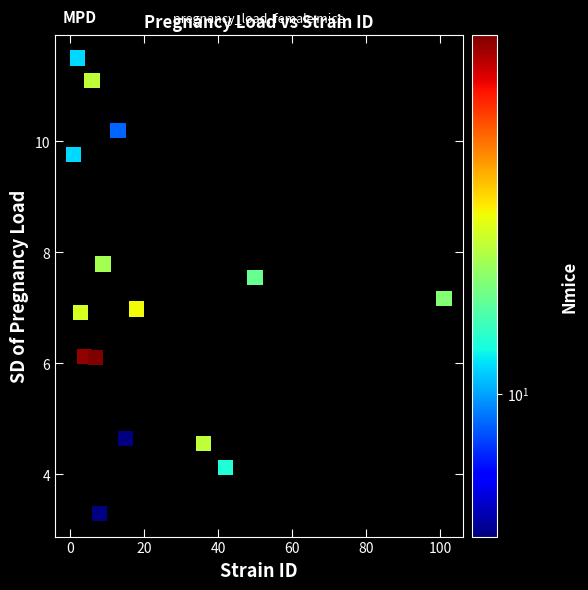

What is the range of Y values (max minus min)?

8.2